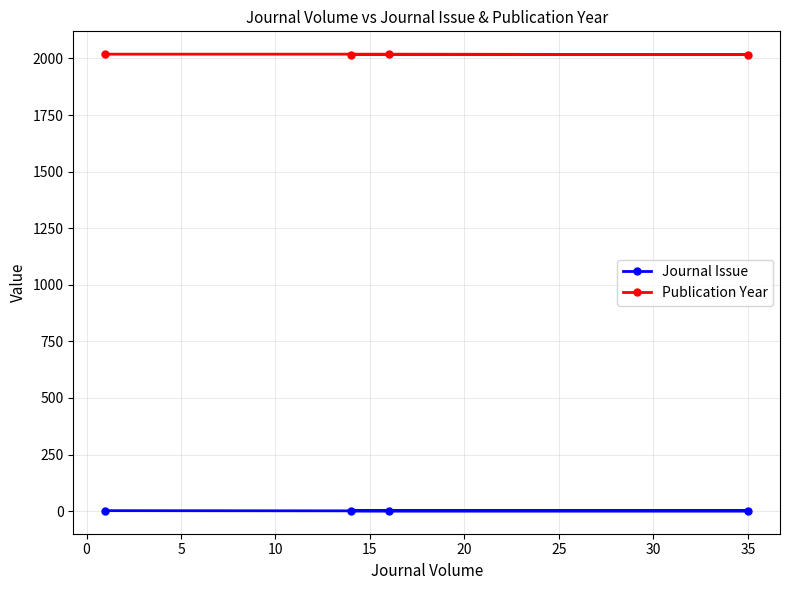

Which series has the largest total across all categories?

Publication Year